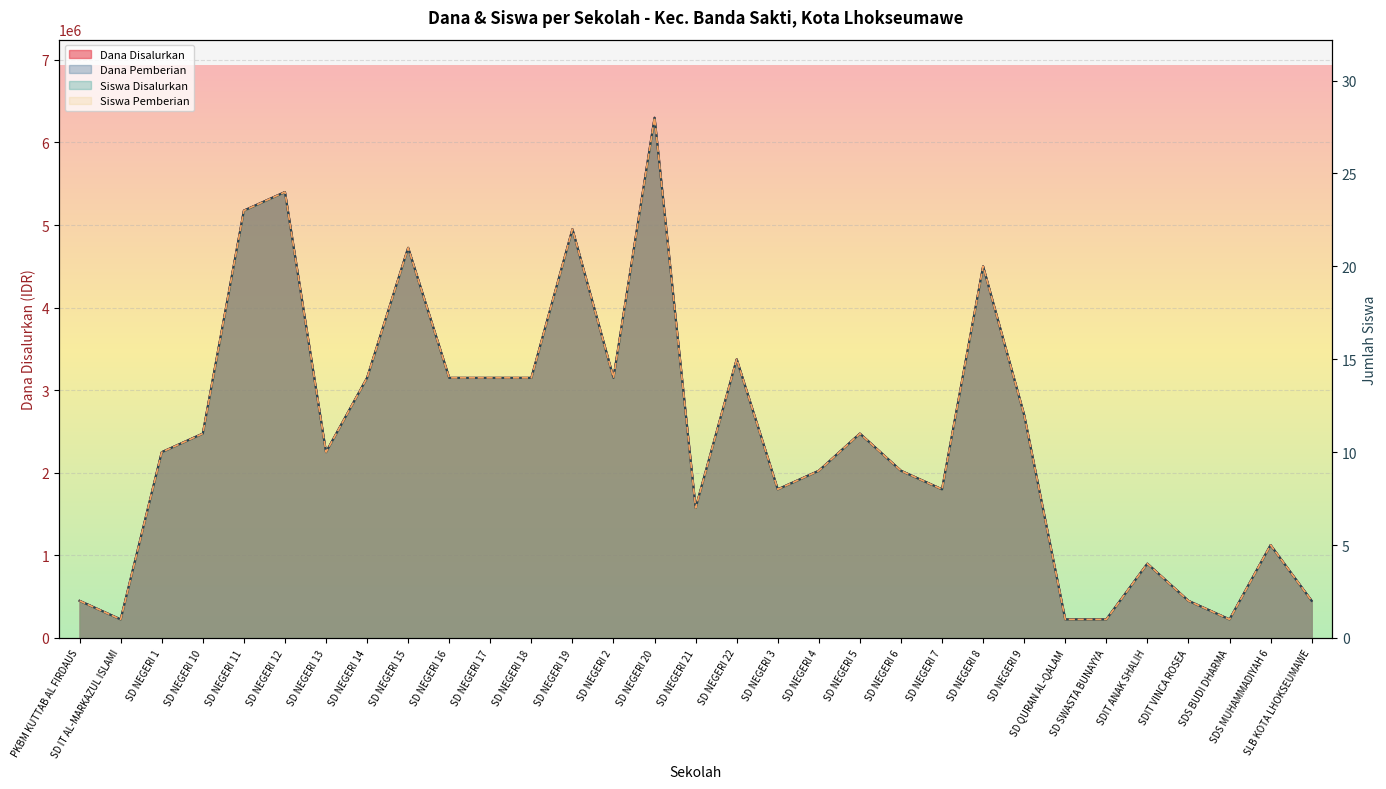

What is the total value across all series at SDIT VINCA ROSEA?

900004